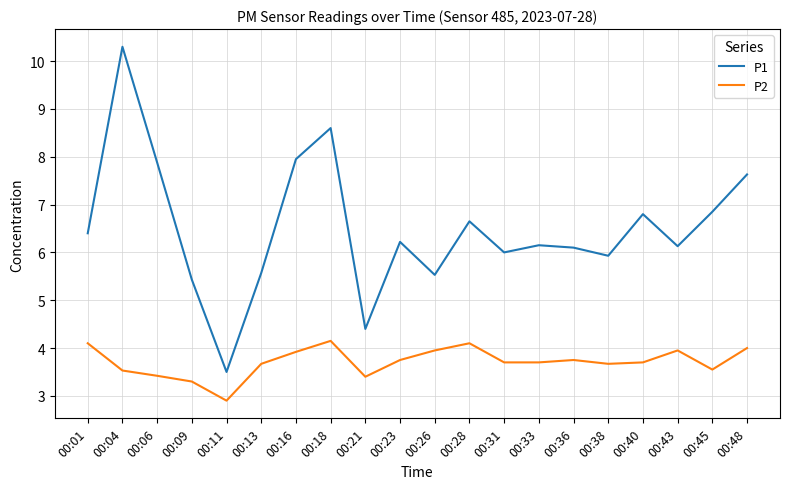

What is the maximum value shown in the chart?

10.3